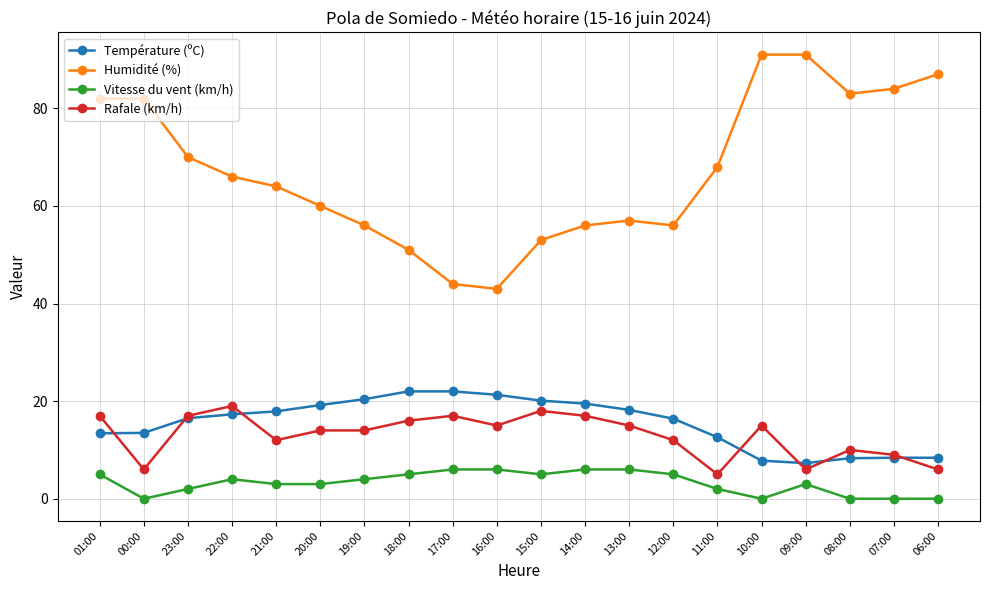

Which series has the largest total across all categories?

Humidité (%)